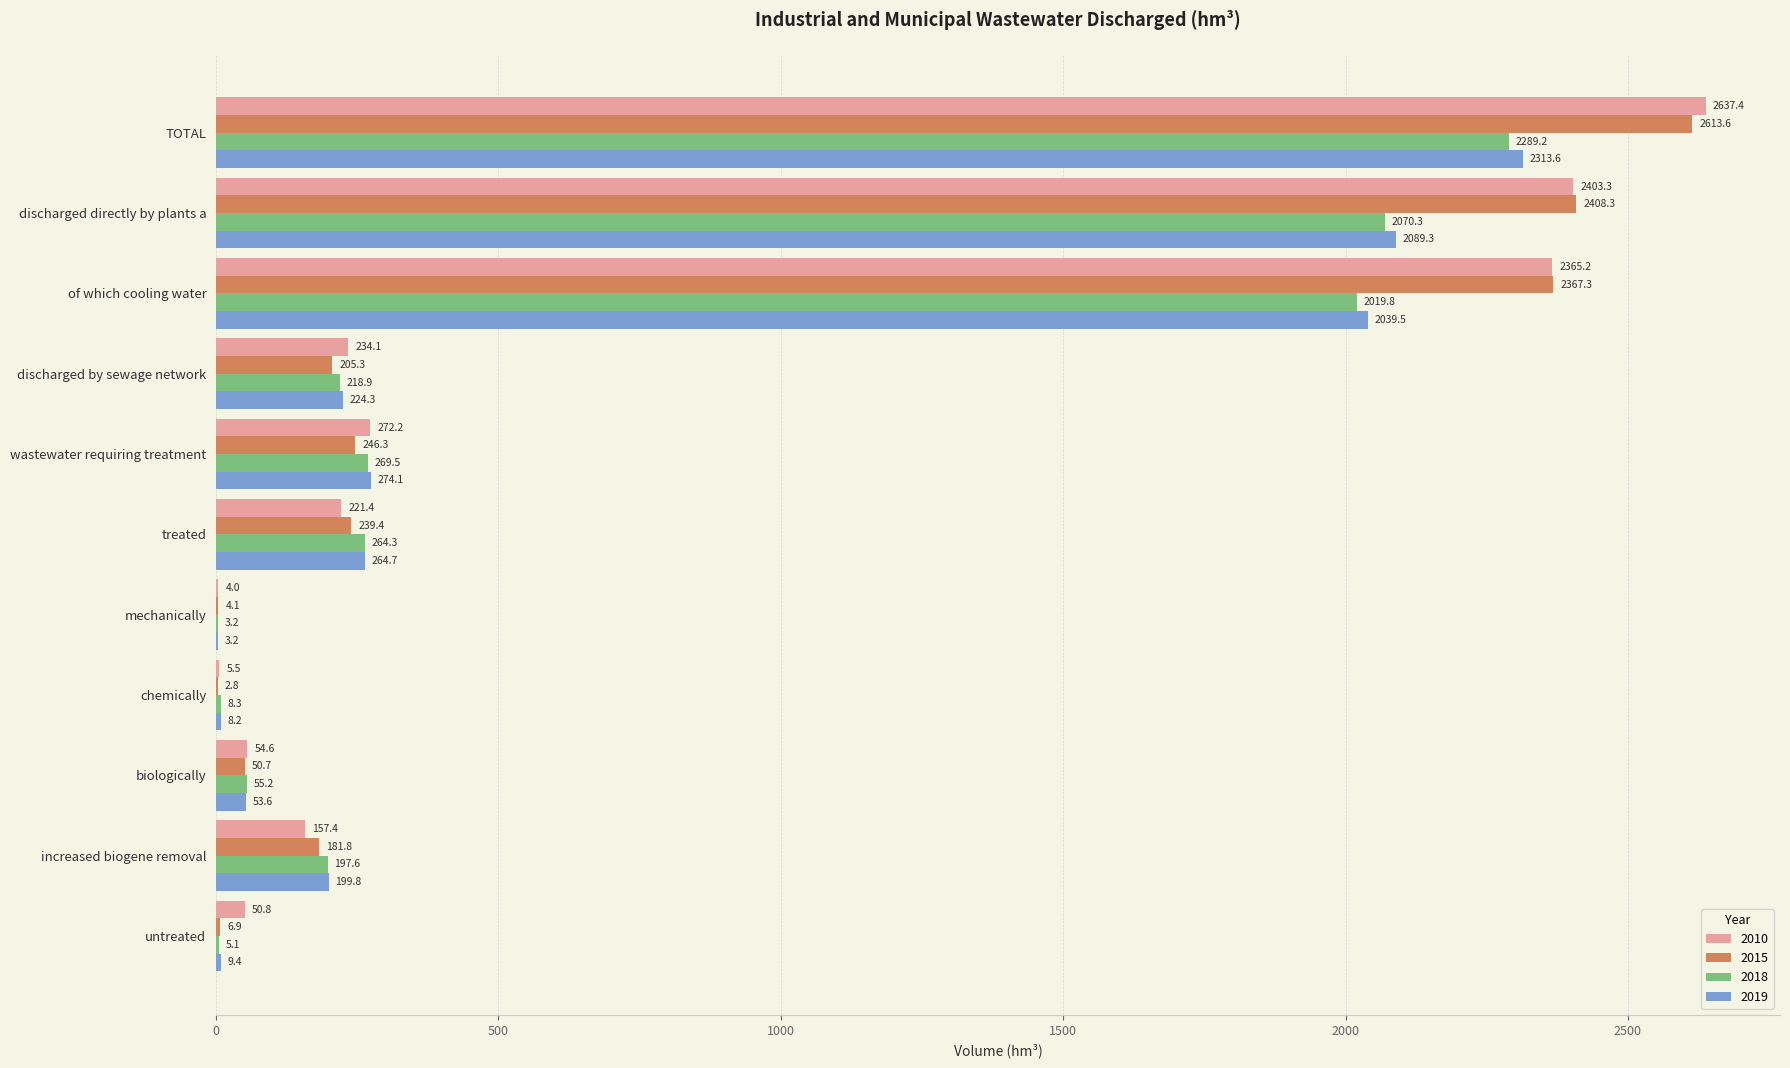

What are all the series names shown in the legend?

2010, 2015, 2018, 2019